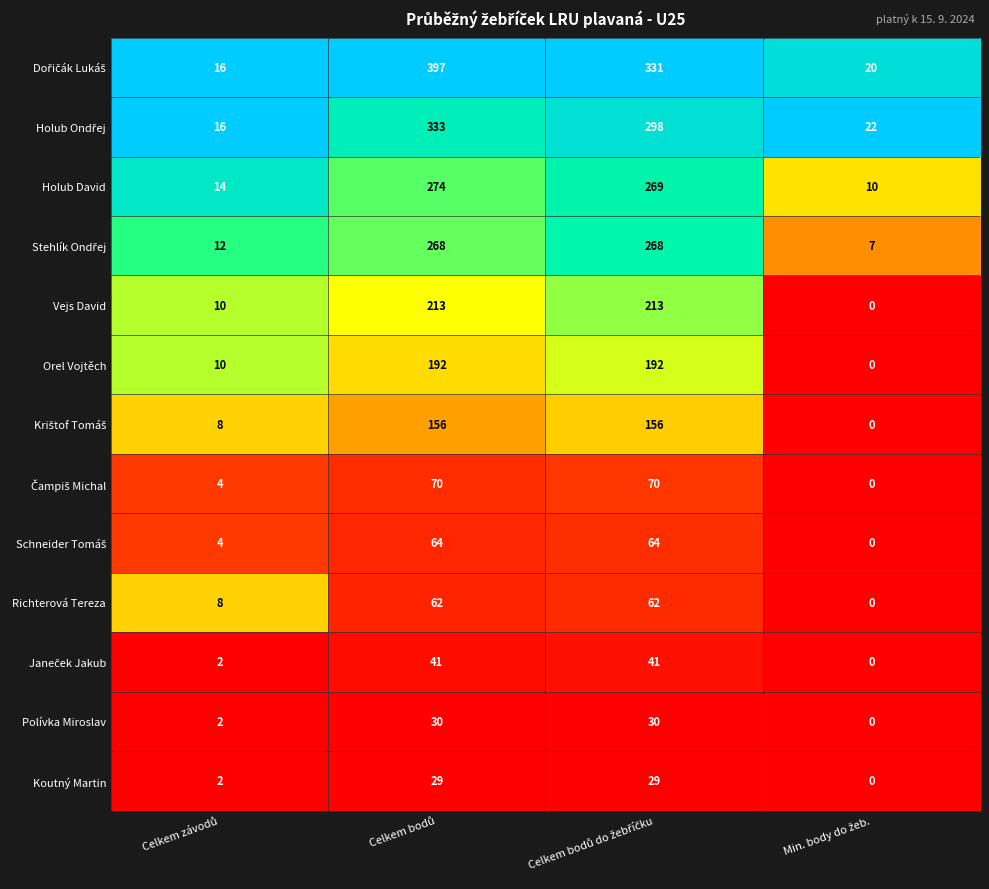

What is the maximum value shown in the chart?

397